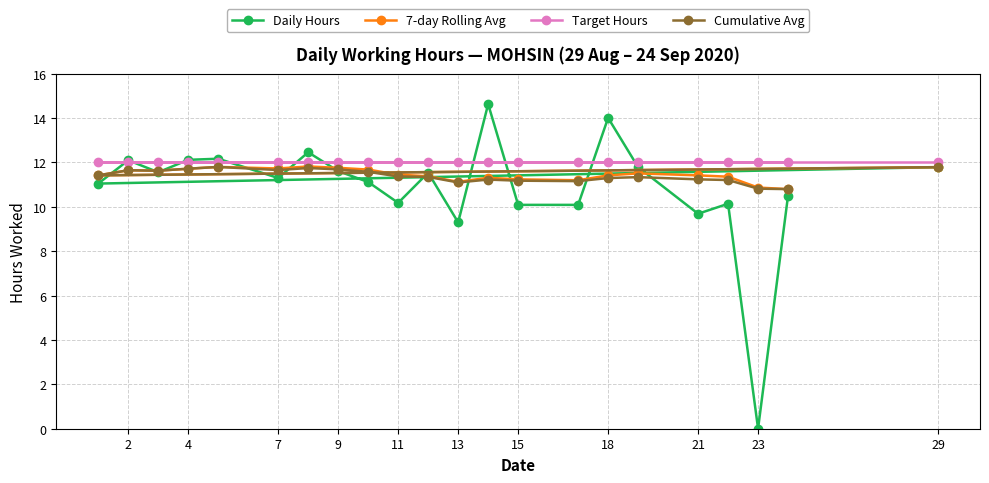

Between 2 and 21, which series saw the biggest shift?

Daily Hours